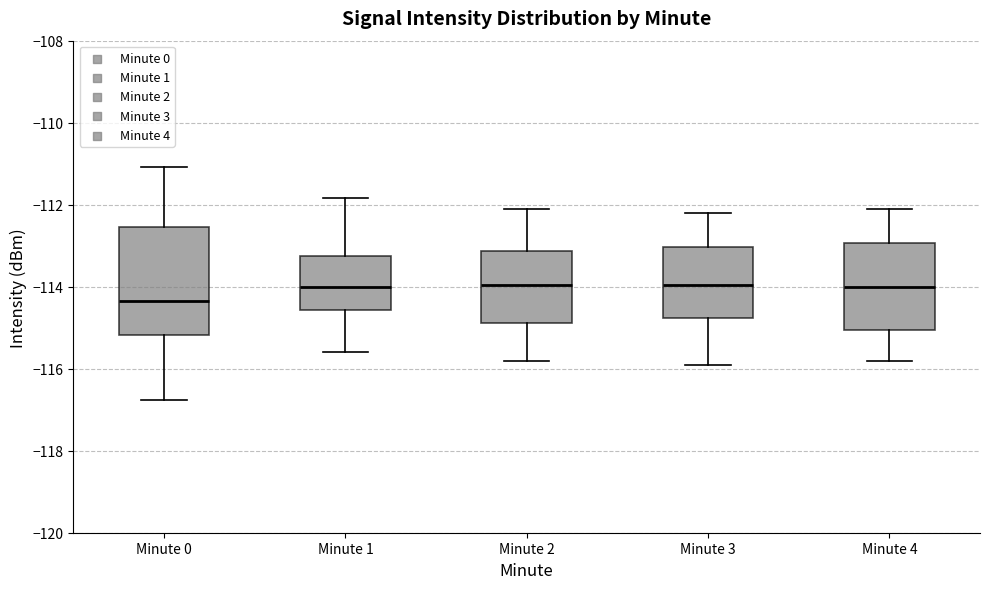

Which box's median line is the lowest?

Minute 0